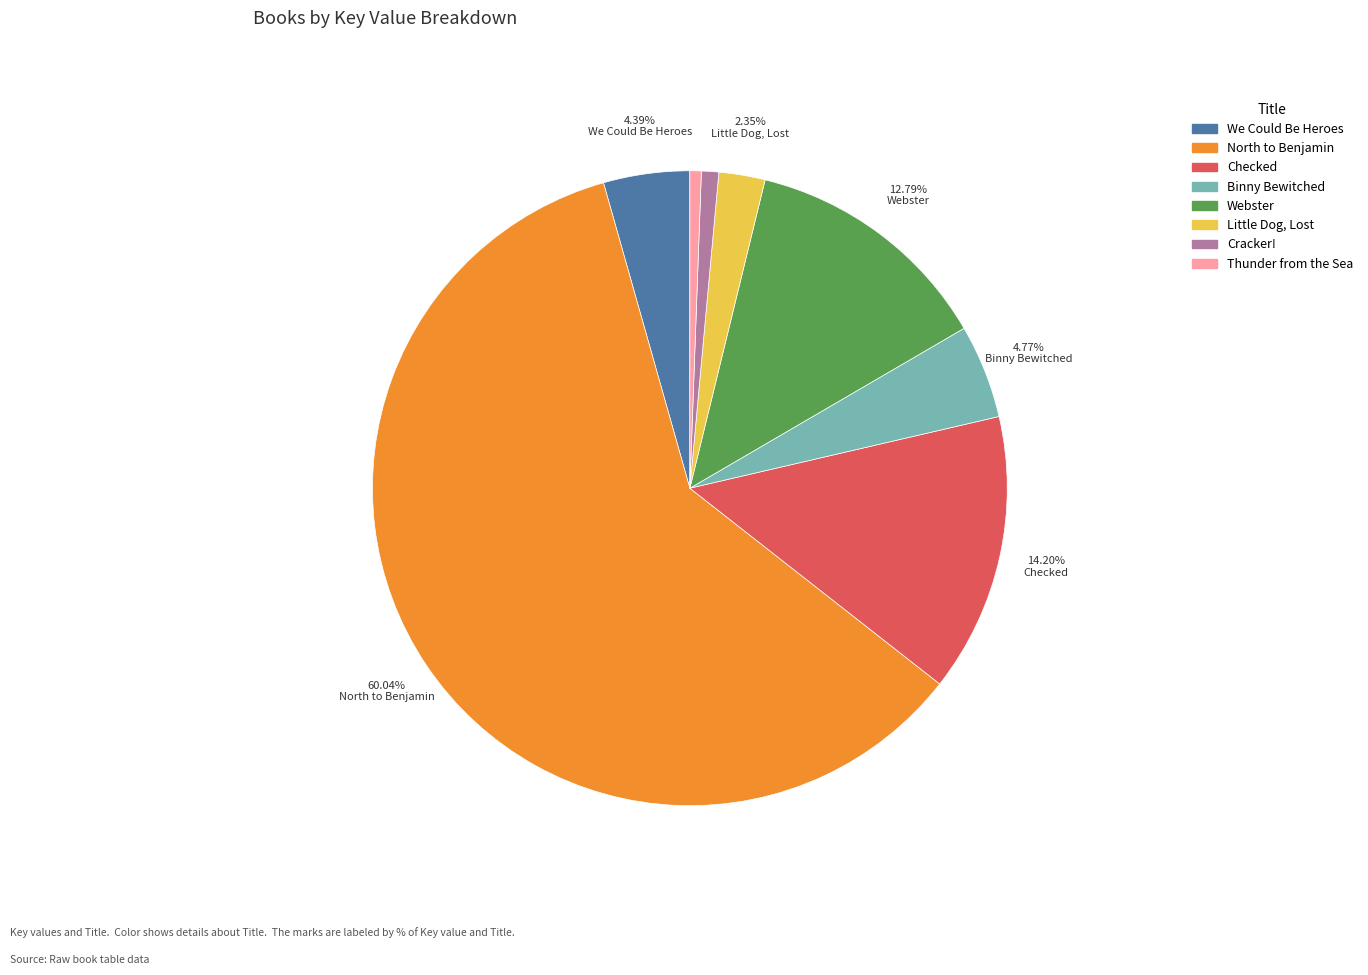

Which slice is the largest?

North to Benjamin